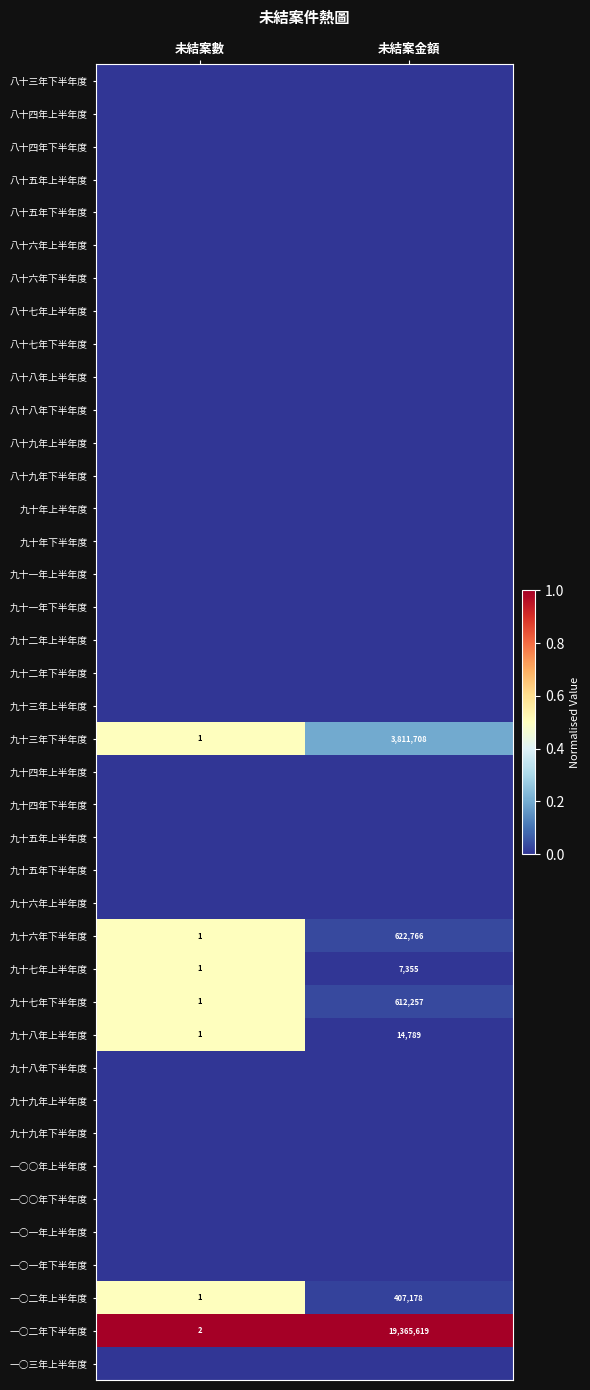

True or false: 九十六年下半年度 has a value of 1087135 at 未結案金額.

False